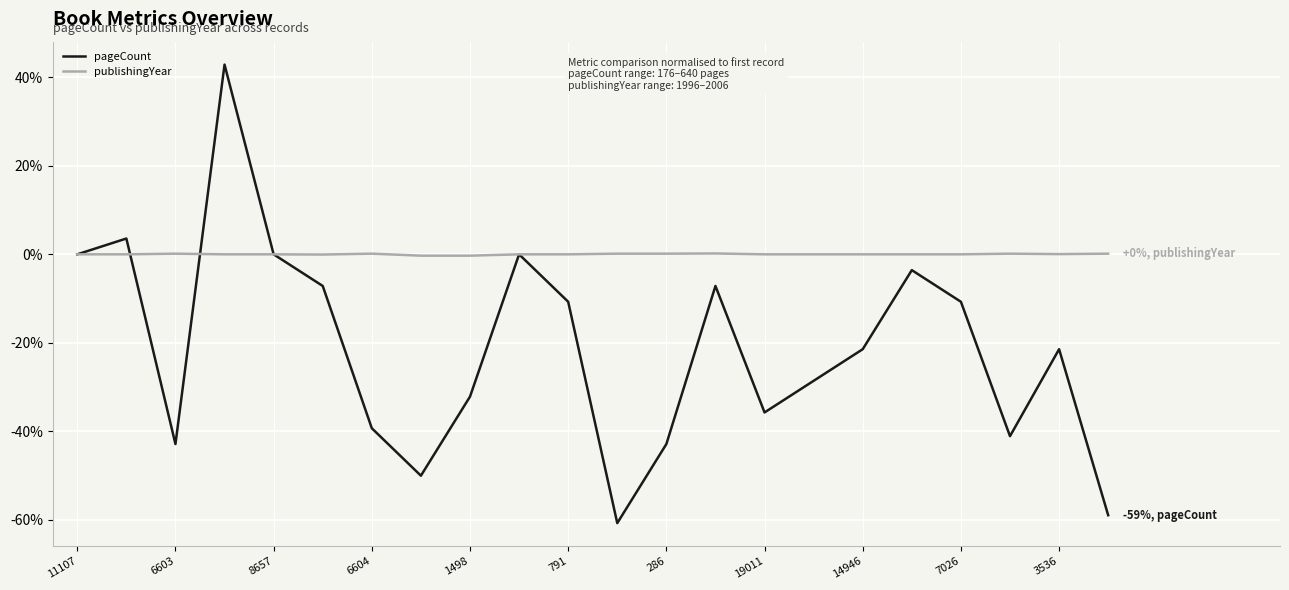

What are all the series names shown in the legend?

pageCount, publishingYear